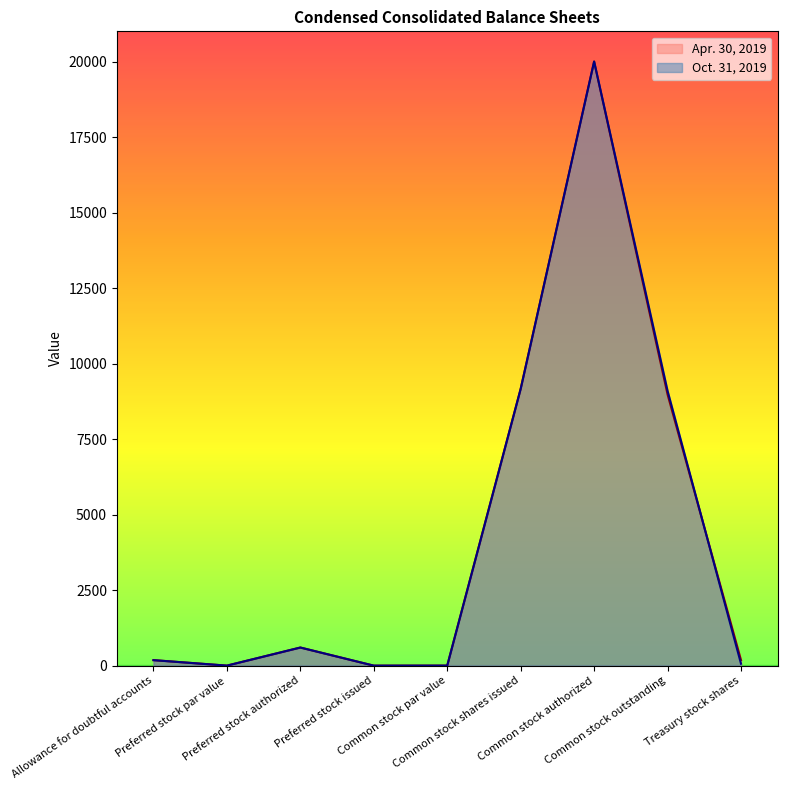

Reading left to right, transcribe all the data shown in this chart.

Oct. 31, 2019: Allowance for doubtful accounts=182	Preferred stock par value=1	Preferred stock authorized=600	Preferred stock issued=0	Common stock par value=1	Common stock shares issued=9164	Common stock authorized=20000	Common stock outstanding=9100	Treasury stock shares=64
Apr. 30, 2019: Allowance for doubtful accounts=183	Preferred stock par value=1	Preferred stock authorized=600	Preferred stock issued=0	Common stock par value=1	Common stock shares issued=9164	Common stock authorized=20000	Common stock outstanding=8980	Treasury stock shares=184